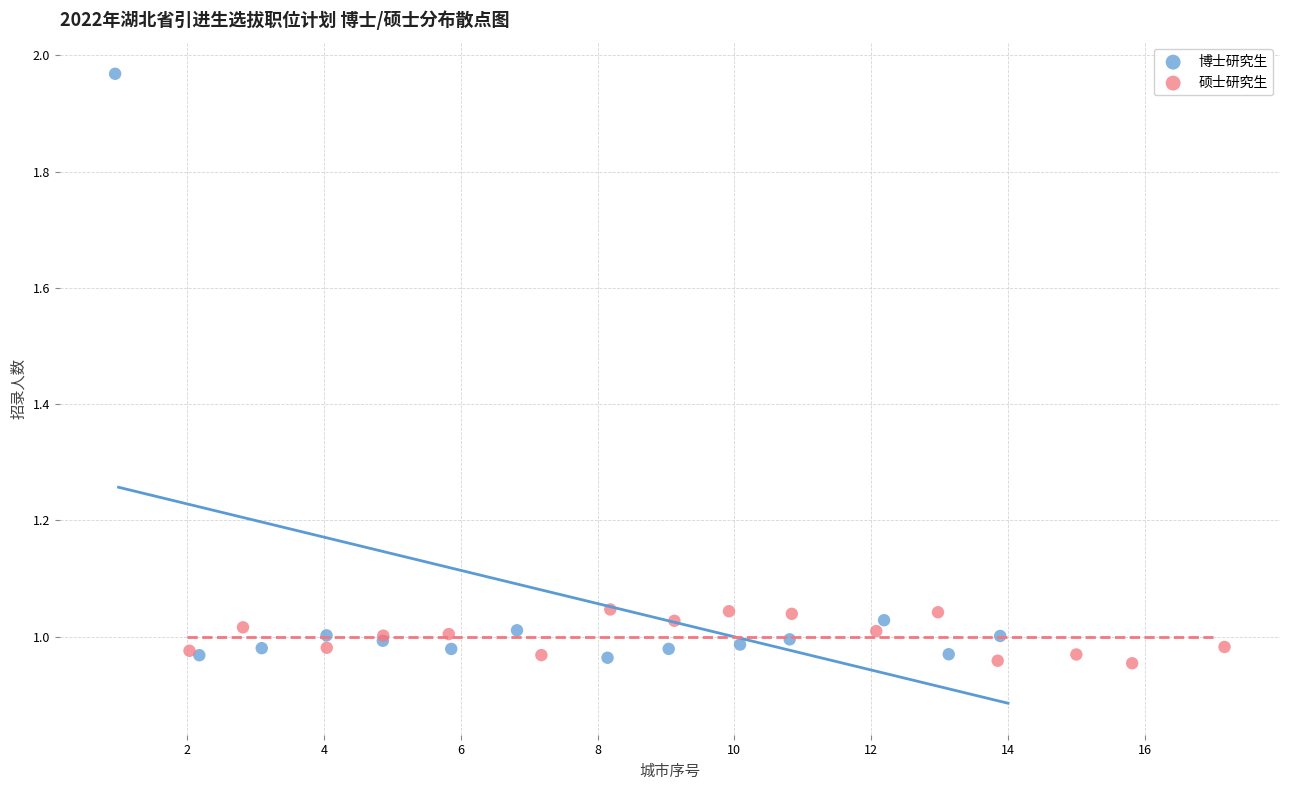

Which series contains the highest Y value?

博士研究生